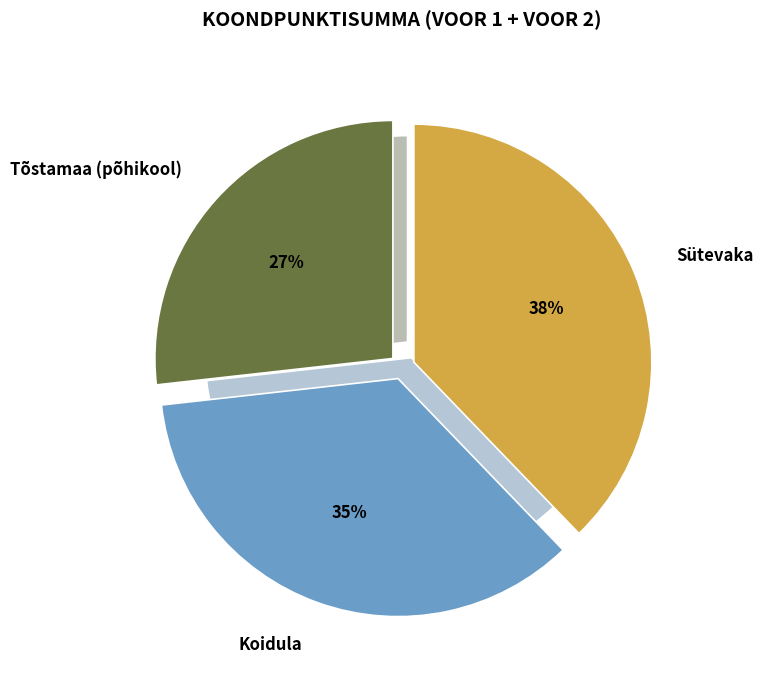

To the nearest percent, what is the combined percentage of Tõstamaa (põhikool) and Sütevaka?

65%